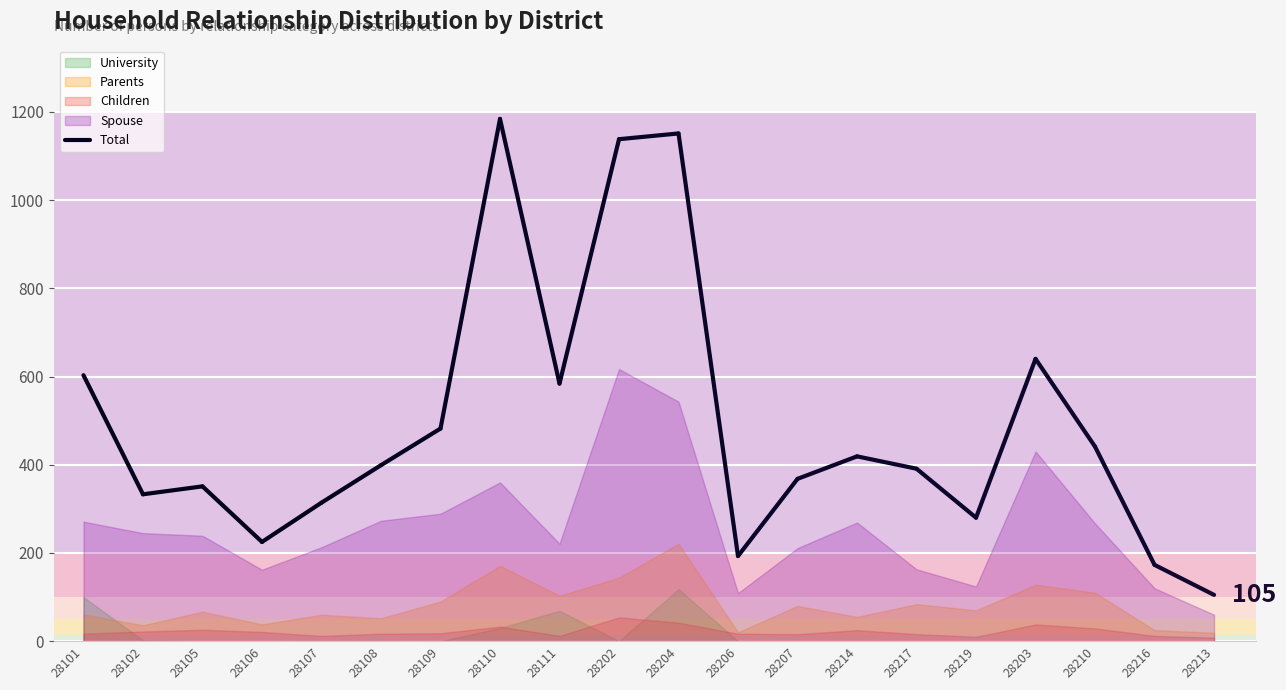

List the series in order of their peak value, lowest first.

Children, University, Parents, Spouse